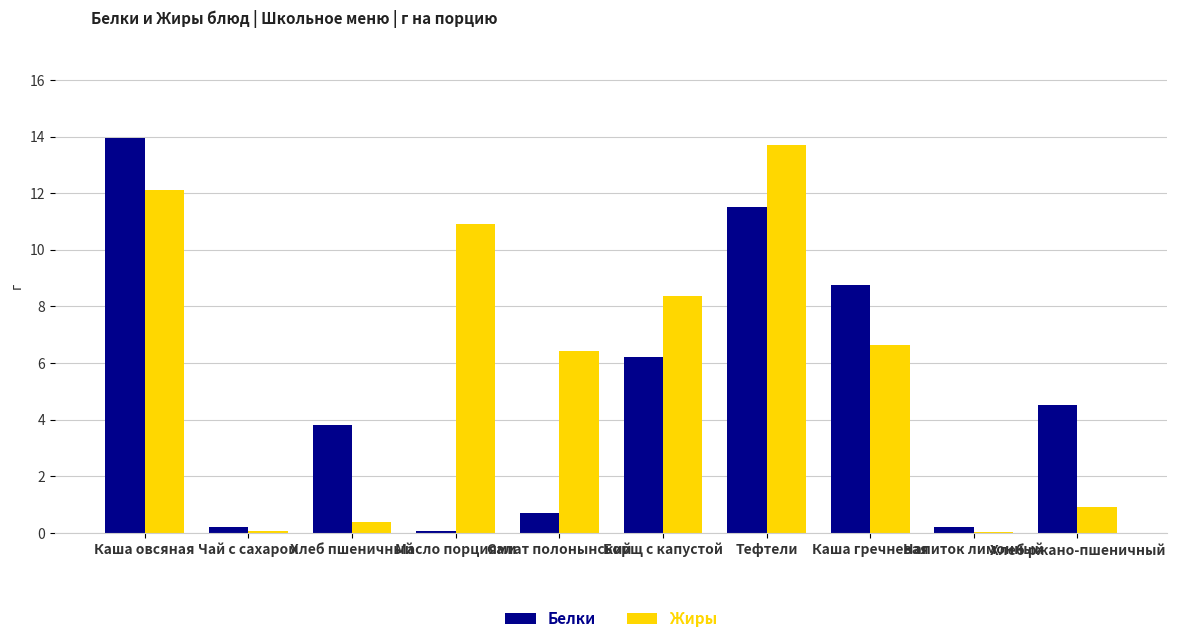

True or false: Жиры has a value of 24.5 at Тефтели.

False